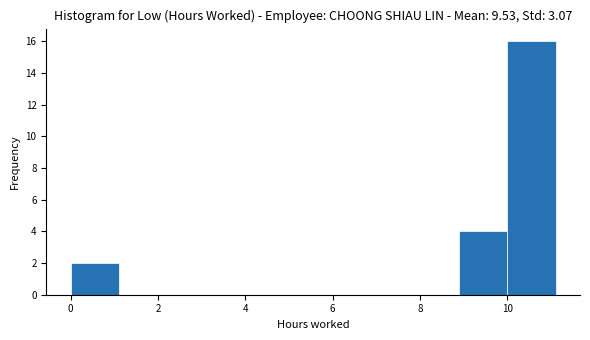

Reading left to right, list every bar in this chart as the range it spans on the x-axis followed by its height. Neither the bar edges nor the heights are printed on the chart, so give them approximately, as read against the axes.

0.0 to 1.2: 2
1.2 to 2.2: 0
2.2 to 3.4: 0
3.4 to 4.4: 0
4.4 to 5.6: 0
5.6 to 6.6: 0
6.6 to 7.8: 0
7.8 to 8.8: 0
8.8 to 10.0: 4
10.0 to 11.2: 16